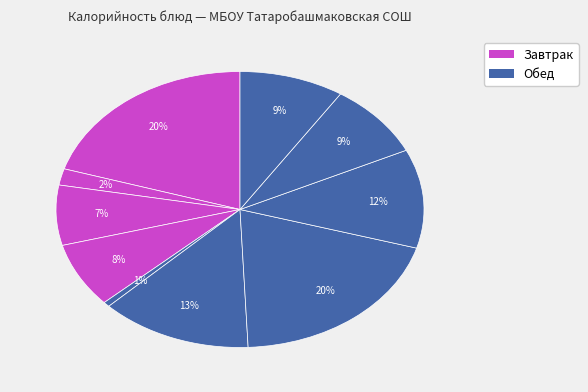

Count the number of slices in the pie.

10